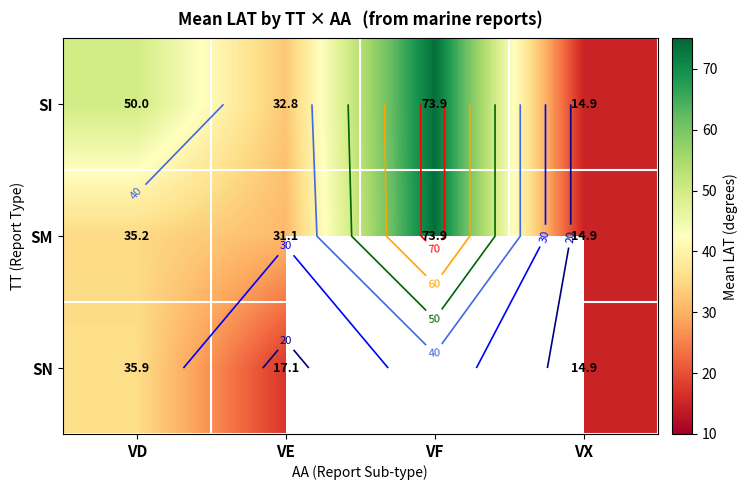

Which category has the highest value across all series?

VF